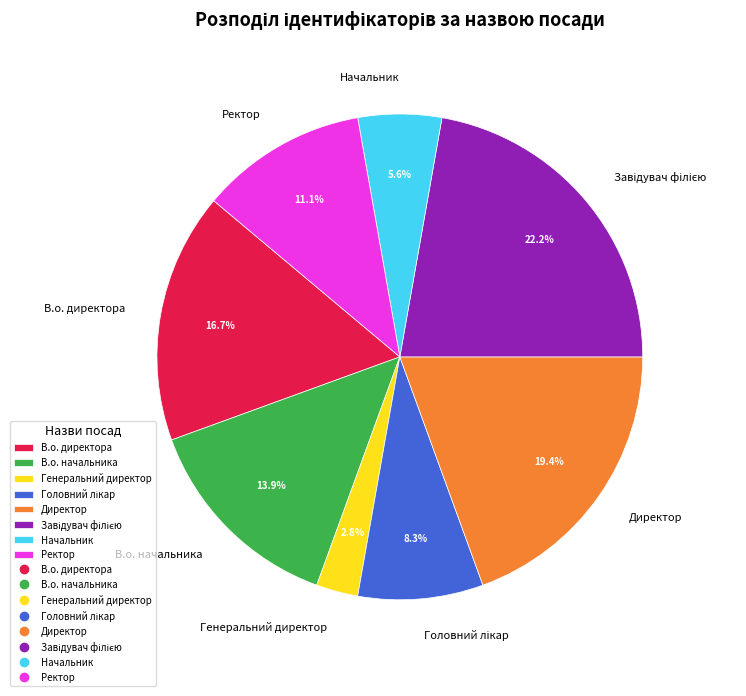

Which category has the smallest portion of the pie?

Генеральний директор